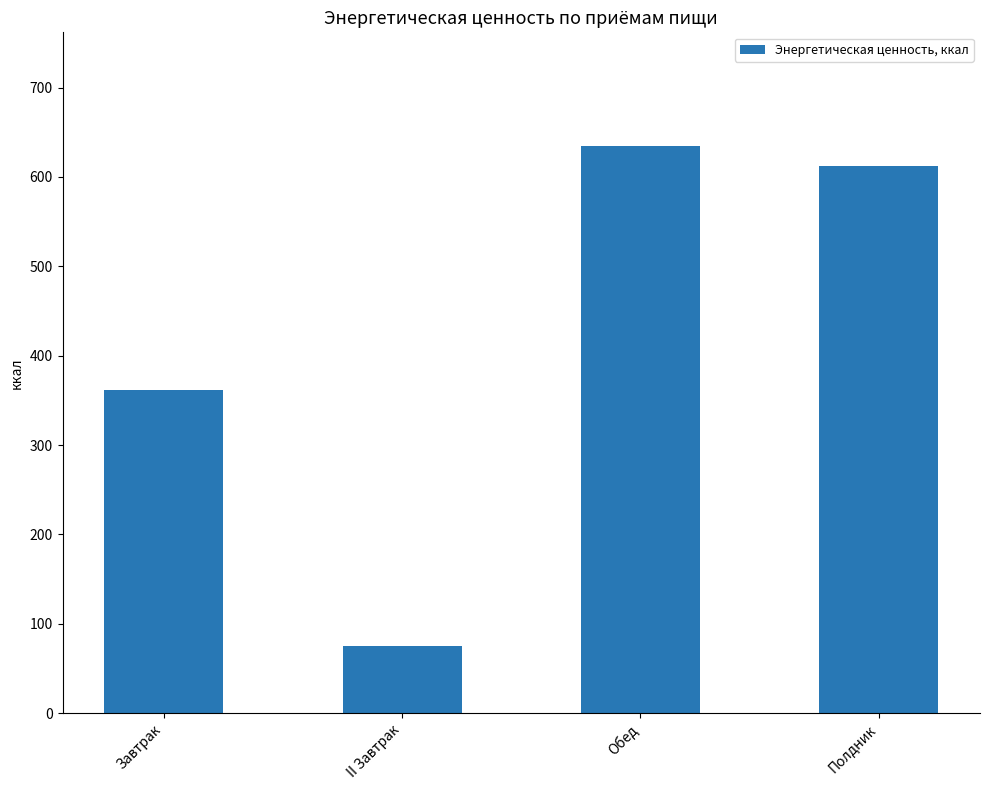

The value at Полдник is 247.6. True or false?

False